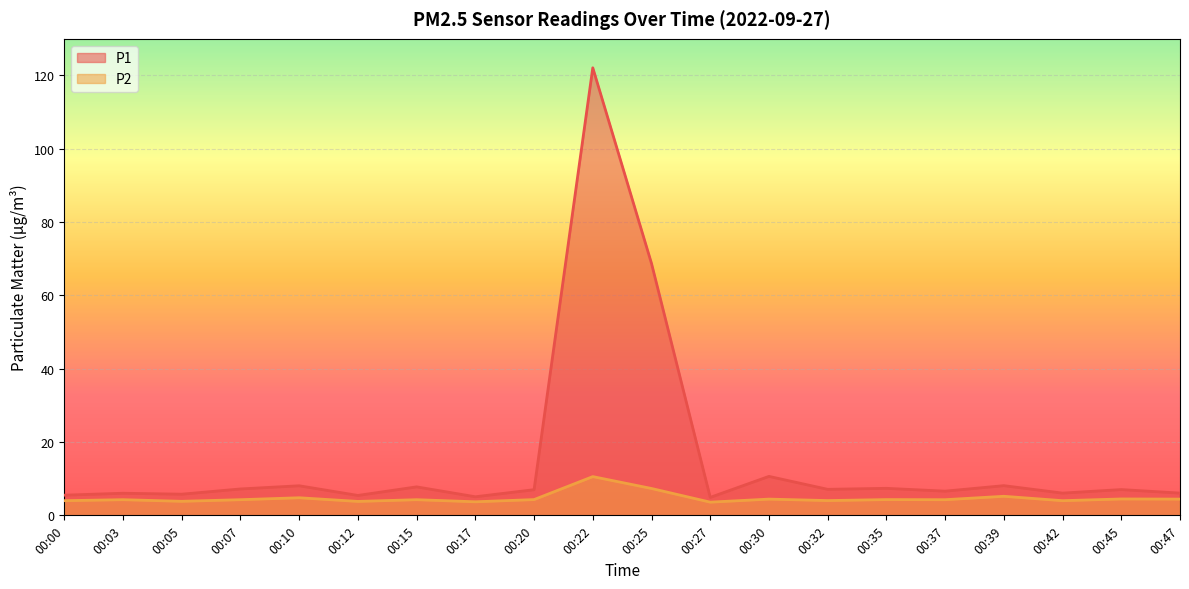

Reading right to left, list all the values displayed in this chart.

P1: 6.1	7.0	6.1	8.1	6.6	7.4	7.1	10.6	4.9	68.7	122.1	7.0	5.1	7.8	5.4	8.1	7.2	5.8	6.0	5.5
P2: 4.4	4.5	4.0	5.2	4.3	4.3	4.0	4.4	3.6	7.3	10.6	4.3	3.7	4.3	3.8	4.8	4.3	3.8	4.3	4.0